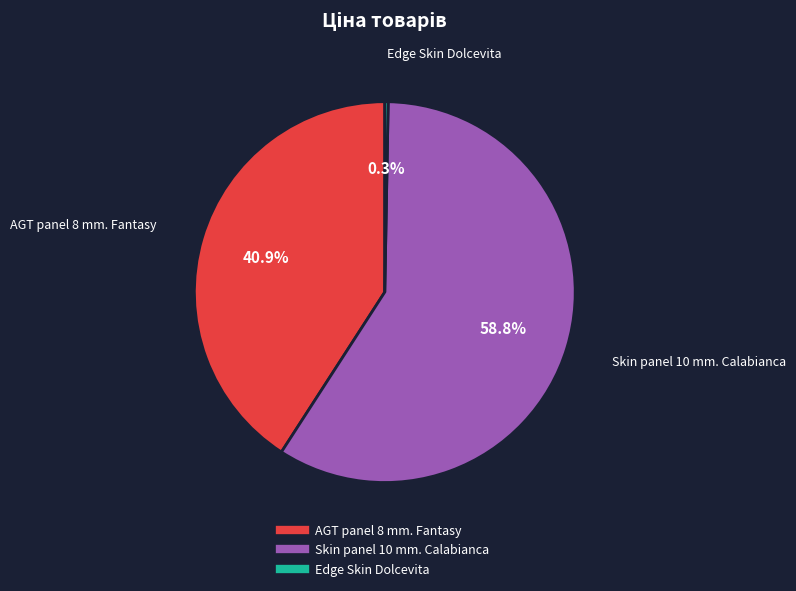

How many segments does this pie chart have?

3